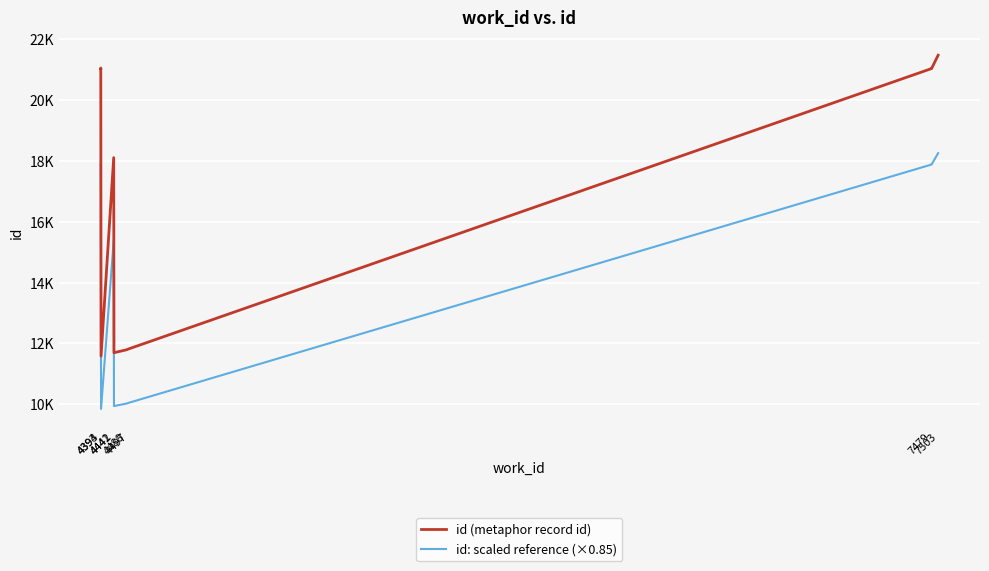

What is the value of the id: scaled reference (×0.85) point at the 9th from the left?

17892.5